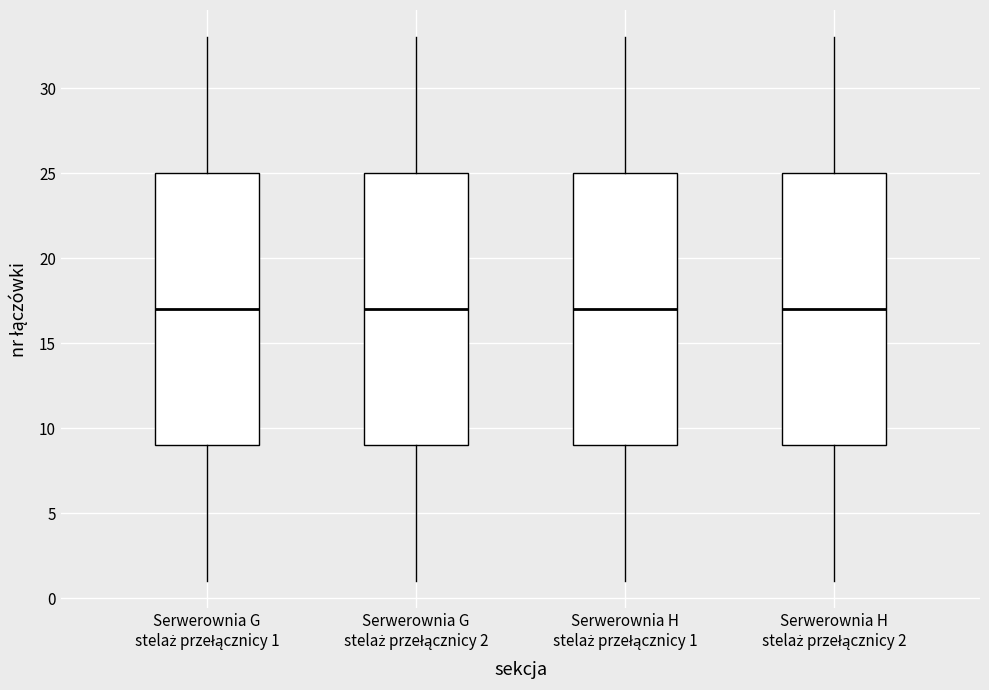

Reading left to right, read every box against the y-axis: the position of its median line, the range the box covers, and the ends of its whiskers. The values are not printed on the chart, so give them approximately, as read against the axis.

Serwerownia G stelaż przełącznicy 1: median 17, box 9 to 25, whiskers 1 to 33
Serwerownia G stelaż przełącznicy 2: median 17, box 9 to 25, whiskers 1 to 33
Serwerownia H stelaż przełącznicy 1: median 17, box 9 to 25, whiskers 1 to 33
Serwerownia H stelaż przełącznicy 2: median 17, box 9 to 25, whiskers 1 to 33